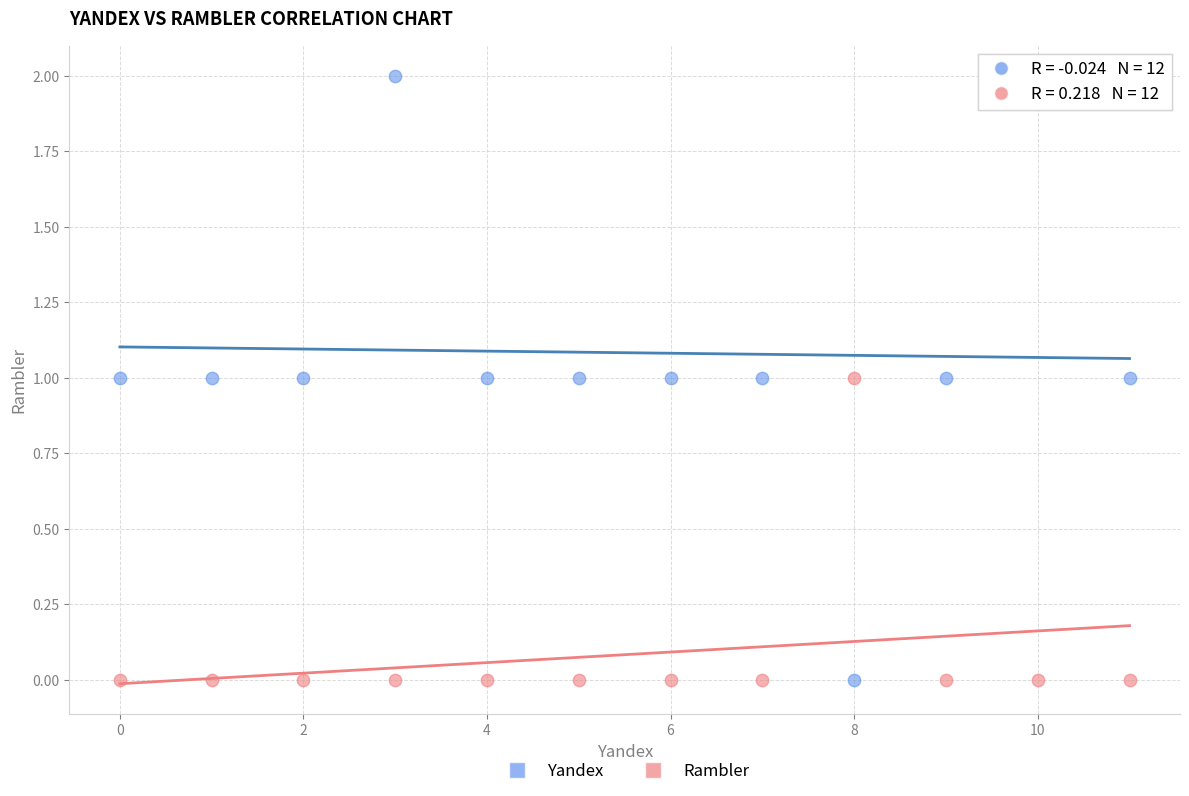

Which series reaches the maximum Y coordinate?

Yandex